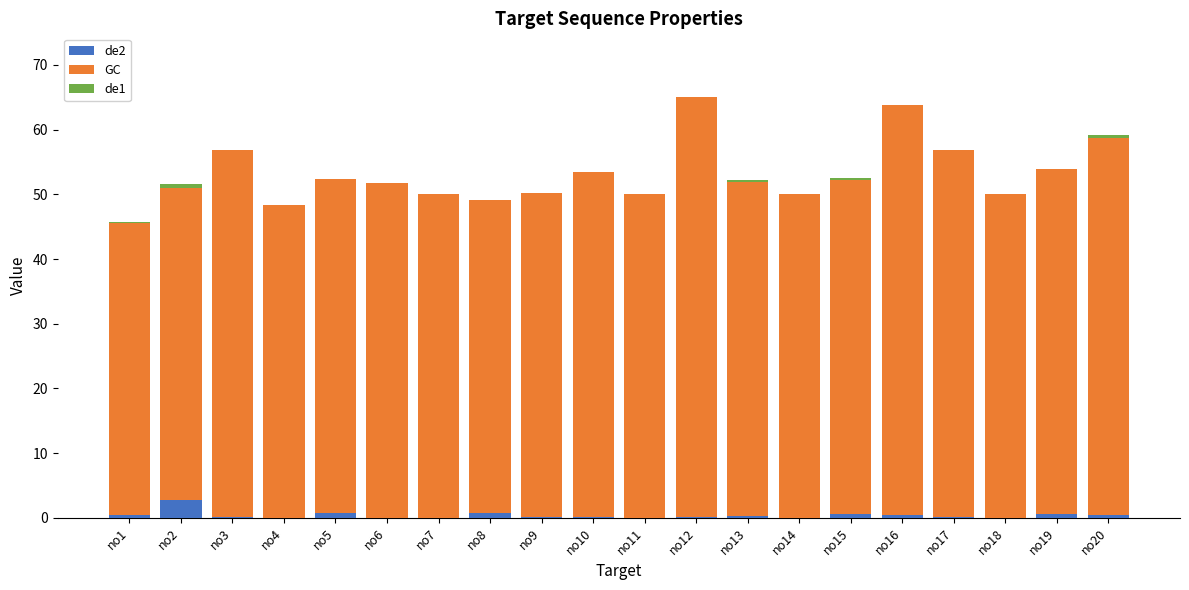

Which category has the highest value in the de2 series?

no2